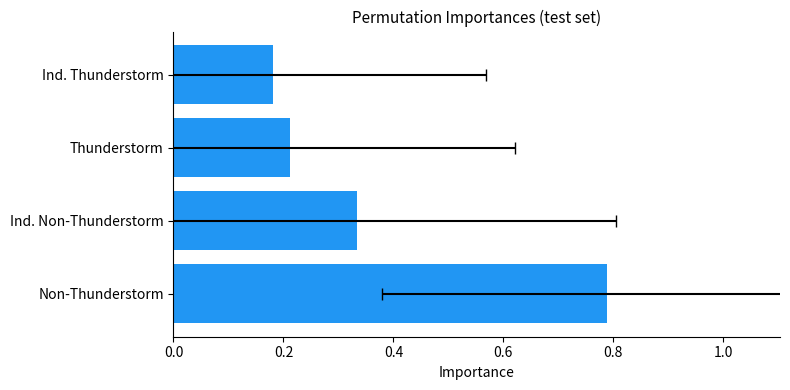

The value at Ind. Thunderstorm is 0.3. True or false?

False